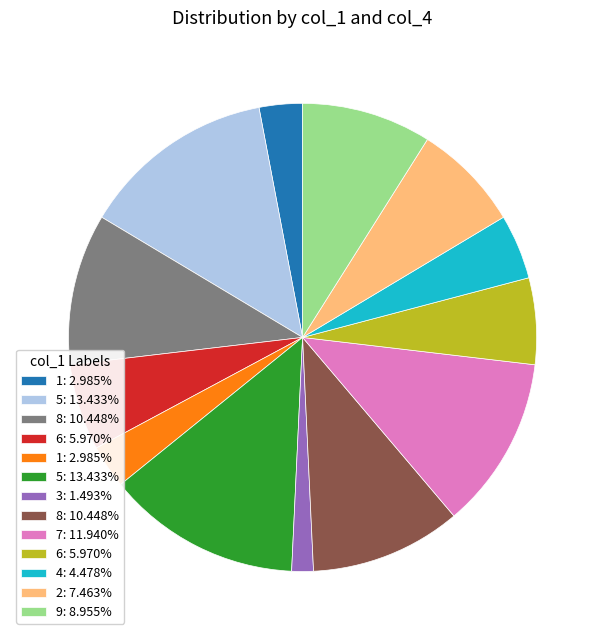

Does any single category account for the majority?

No